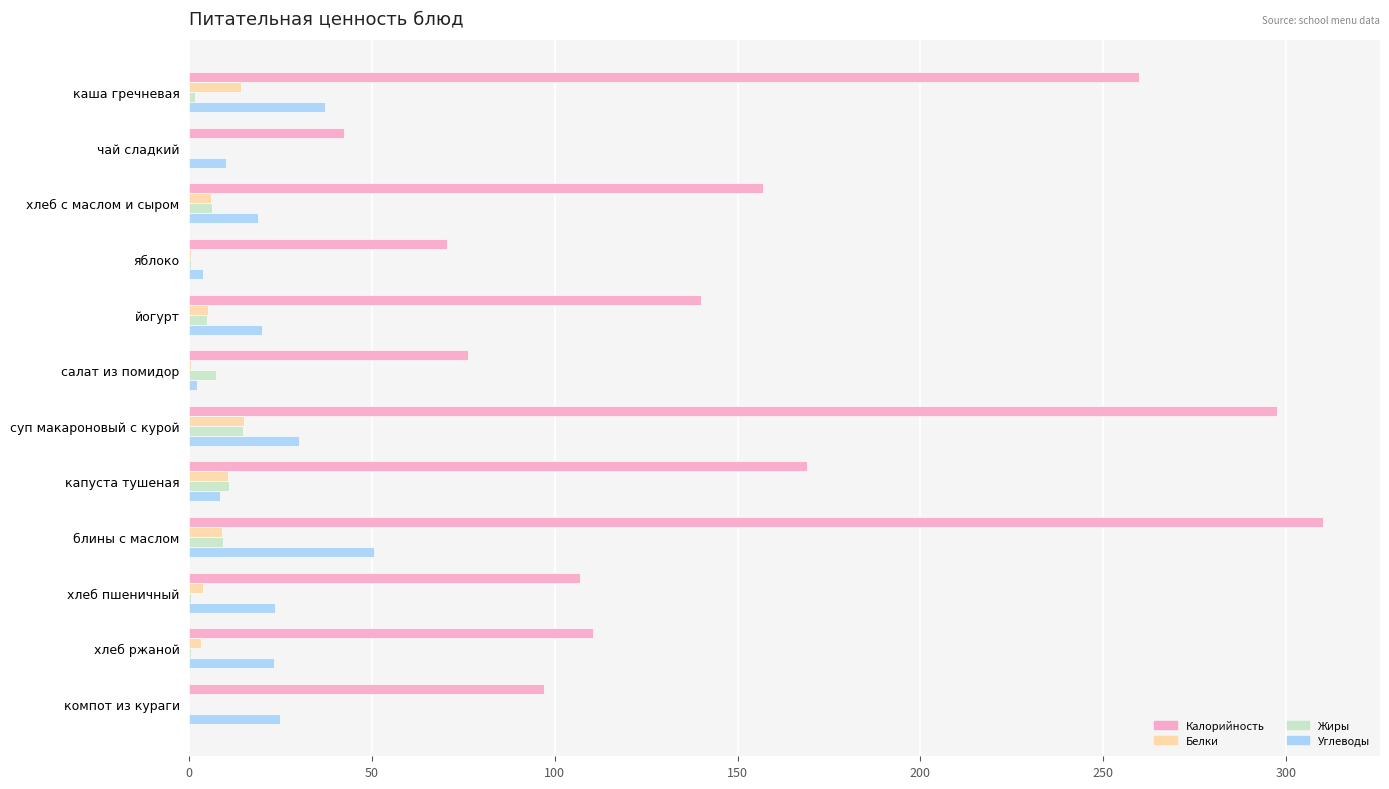

What is the maximum value for Калорийность?

310.3